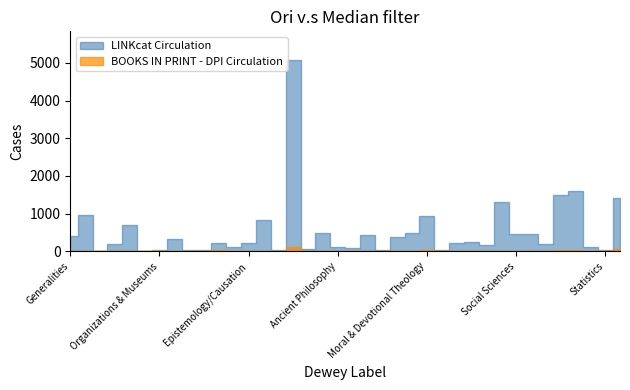

The bkaddc series shows 5 at 26. True or false?

True